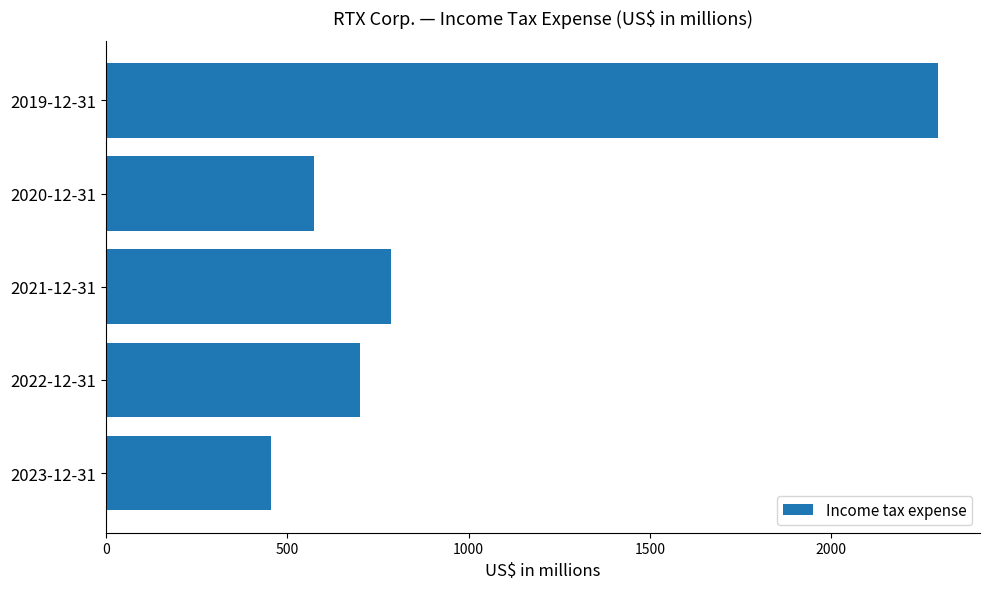

How many data points does each series have?

5